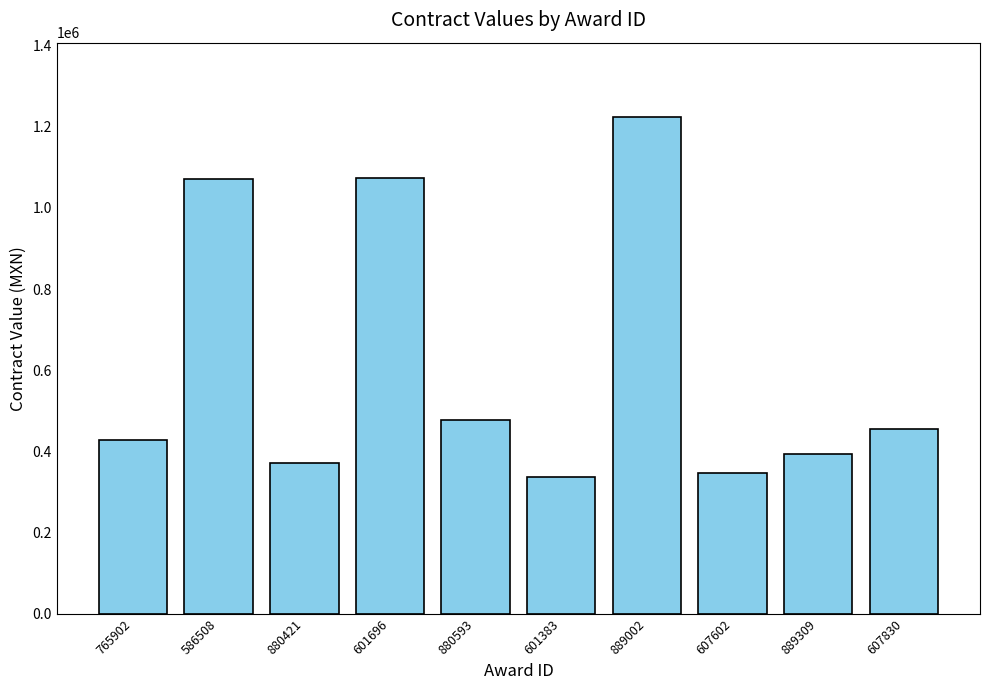

Which category has the highest value across all series?

889002